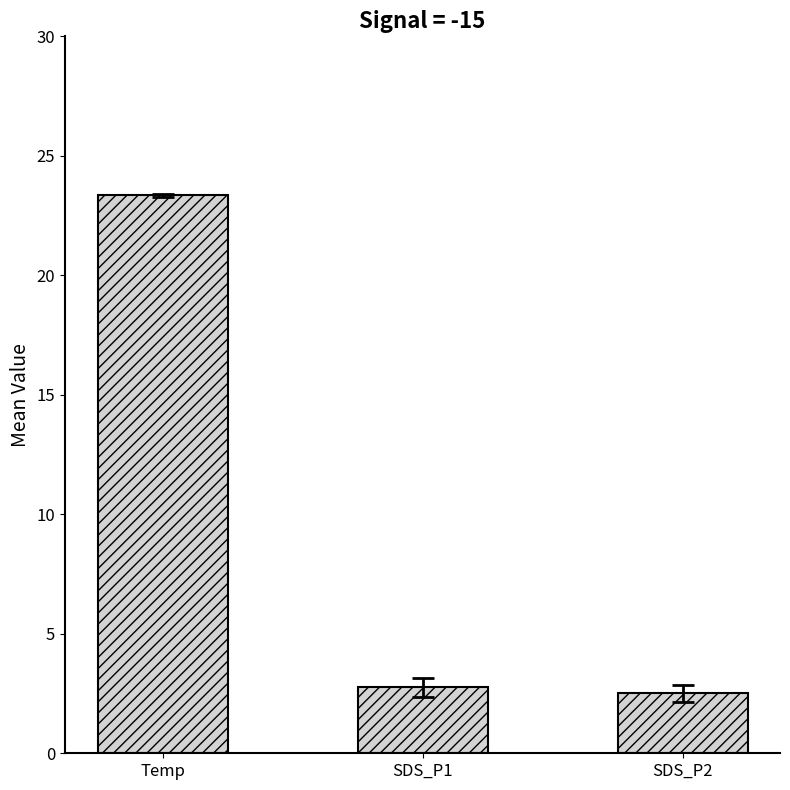

The value at SDS_P2 is 4.1. True or false?

False